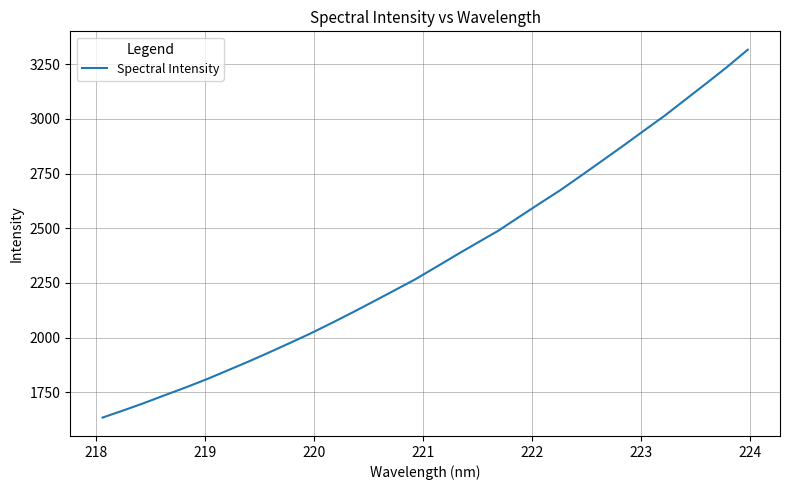

What is the average value?

2358.6